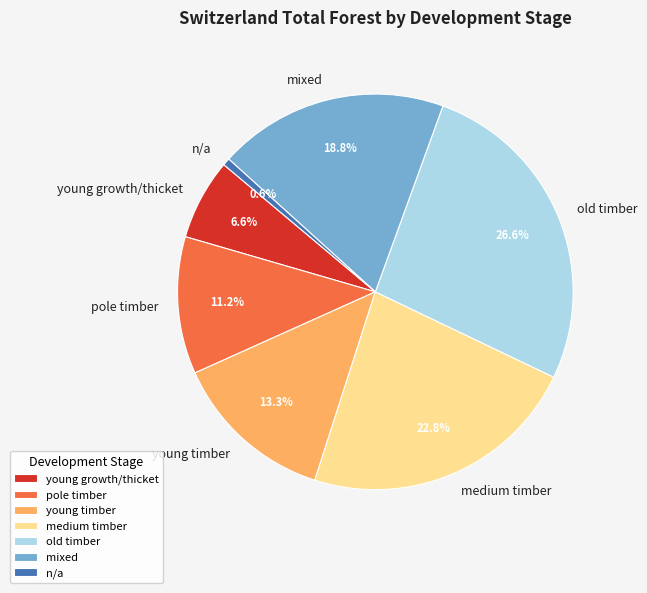

What is the total percentage of old timber and n/a?

27.2%